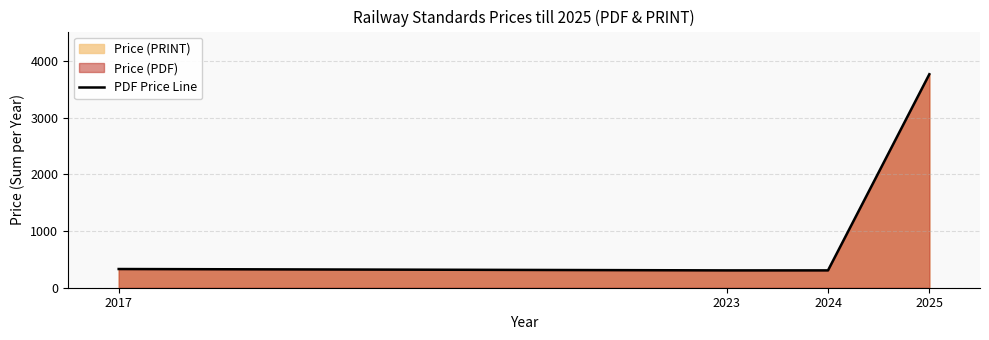

Rank the categories by value from highest to lowest.

2025, 2017, 2023, 2024